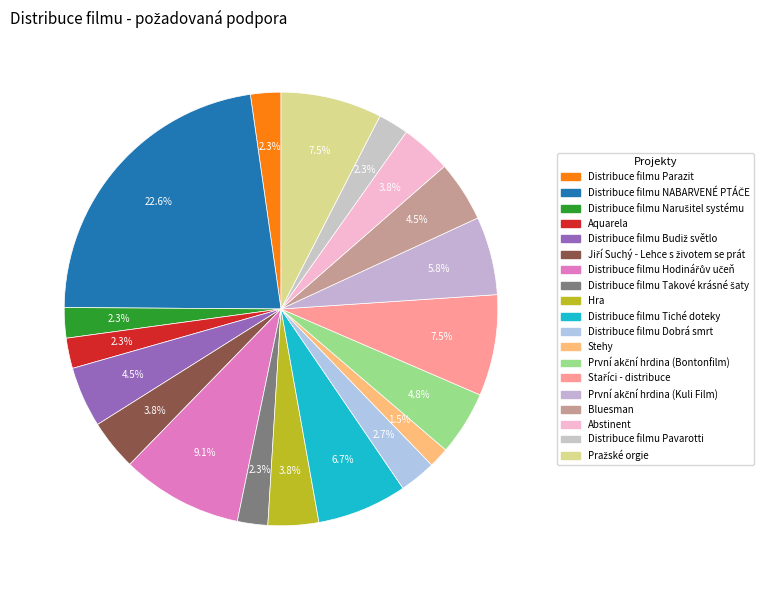

Count the number of slices in the pie.

19